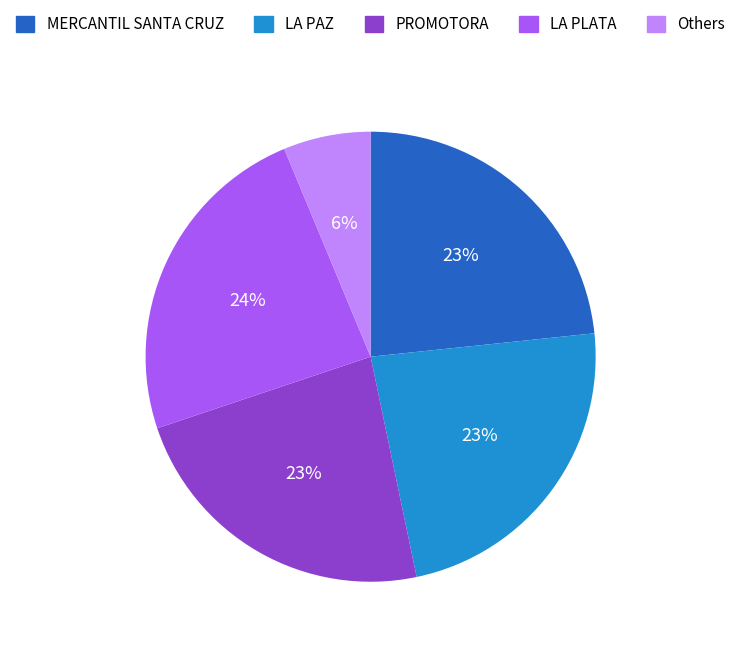

How many slices are in this pie chart?

5